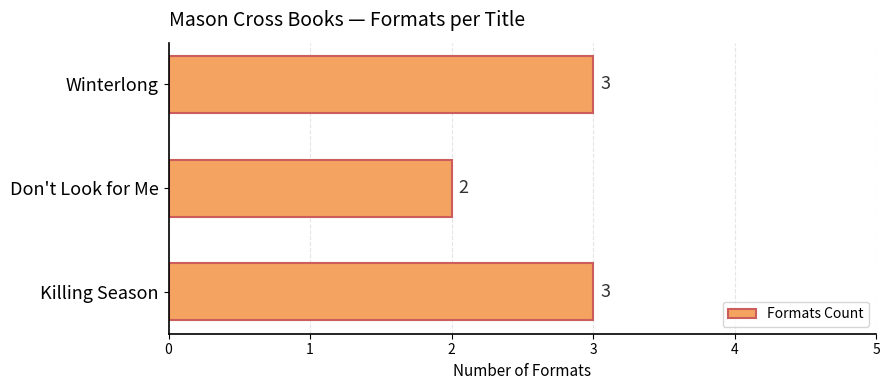

Reading top to bottom, what are all the values shown in this chart?

3	2	3